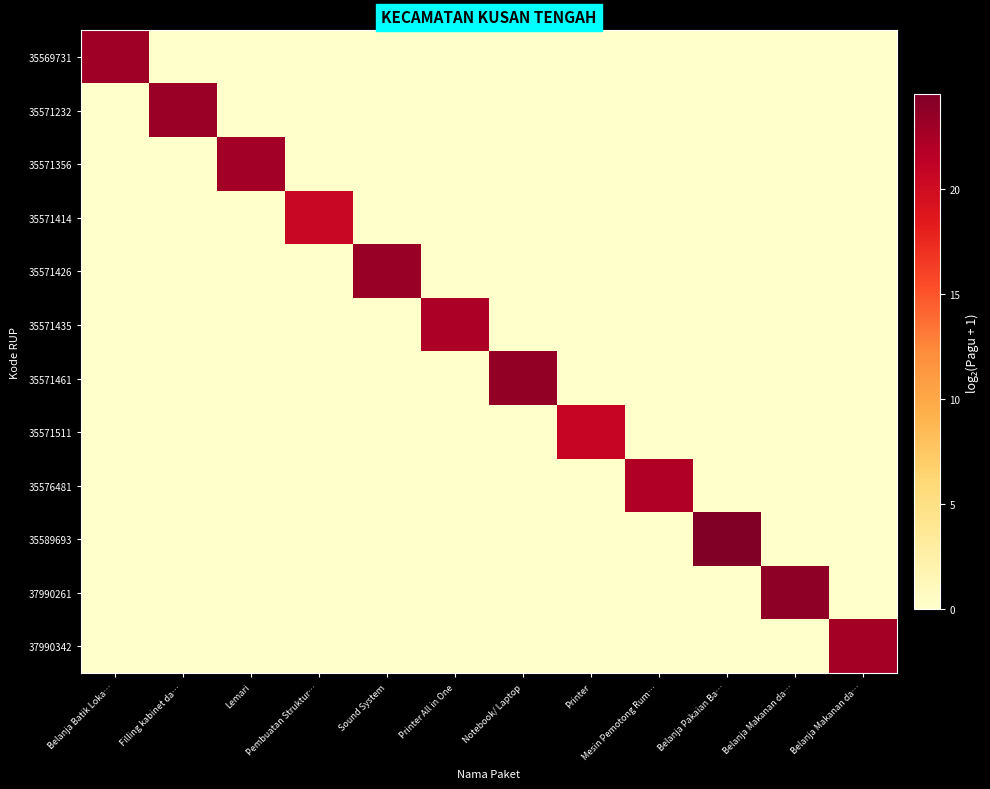

Which series has the widest spread of values?

35589693